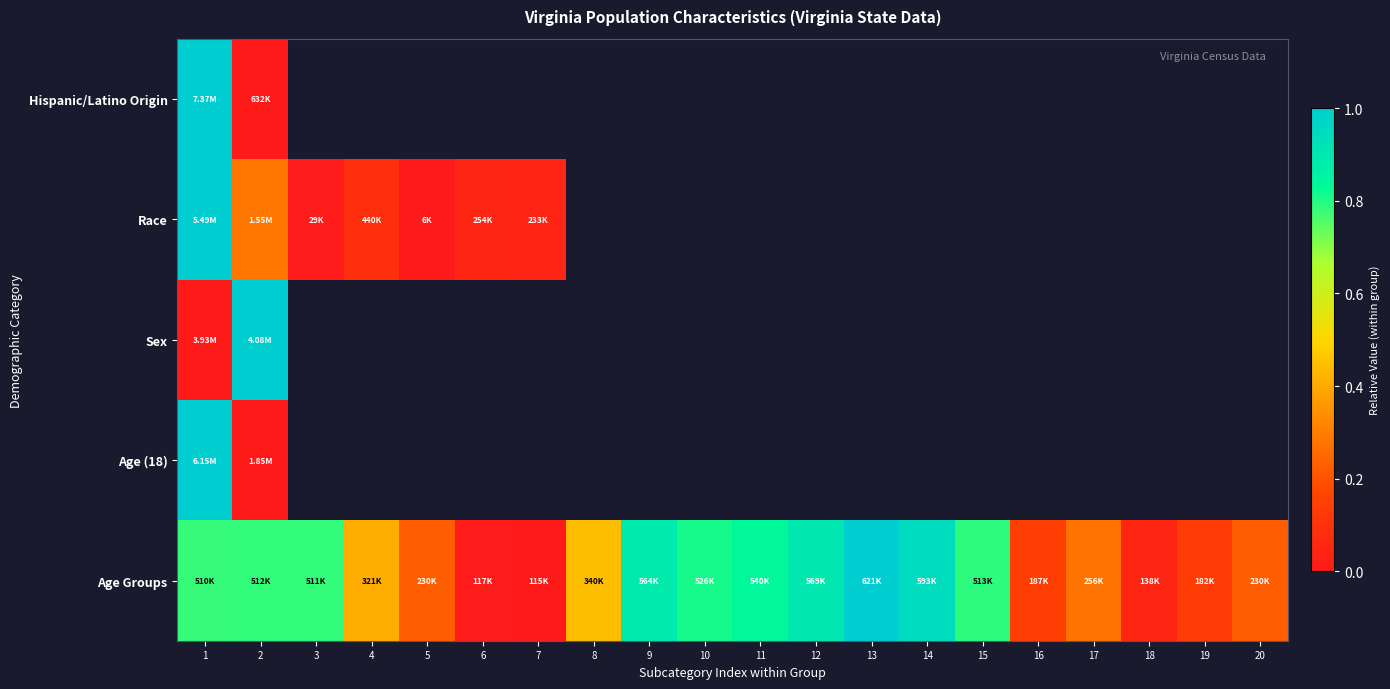

Is the value of Sex at 6 greater than the value of Age Groups at 9?

No